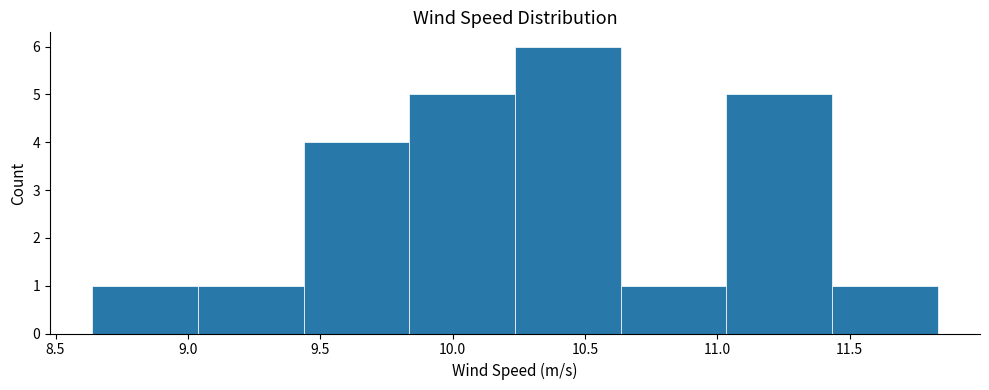

Which range on the x-axis has the tallest bar?

10.25 to 10.65